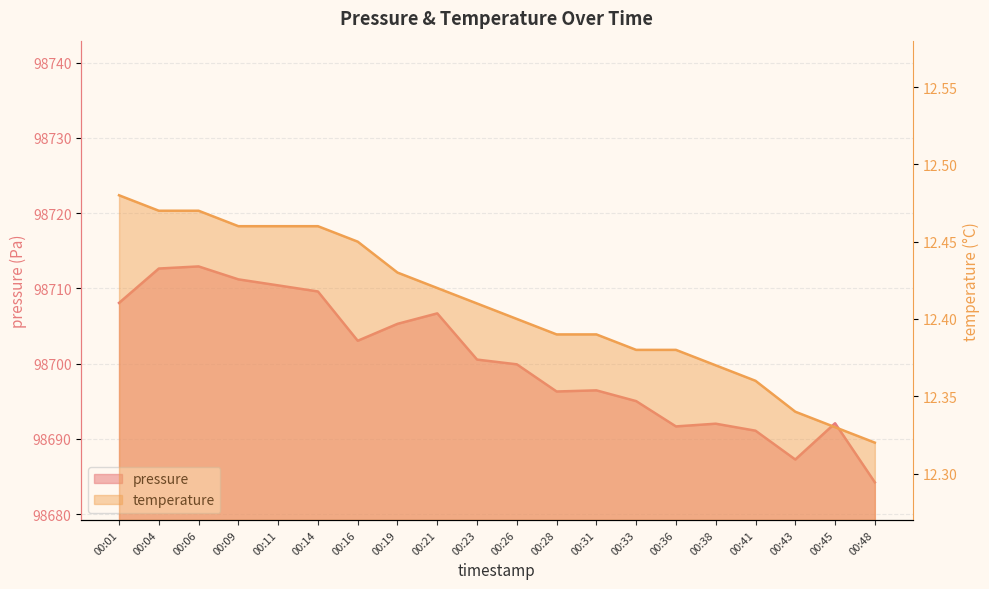

Reading left to right, what are all the values shown in this chart?

pressure: 98708.1	98712.6	98712.9	98711.2	98710.4	98709.6	98703.0	98705.3	98706.7	98700.5	98699.9	98696.3	98696.4	98695.0	98691.7	98692.0	98691.1	98687.3	98692.1	98684.2
temperature: 12.5	12.5	12.5	12.5	12.5	12.5	12.4	12.4	12.4	12.4	12.4	12.4	12.4	12.4	12.4	12.4	12.4	12.3	12.3	12.3